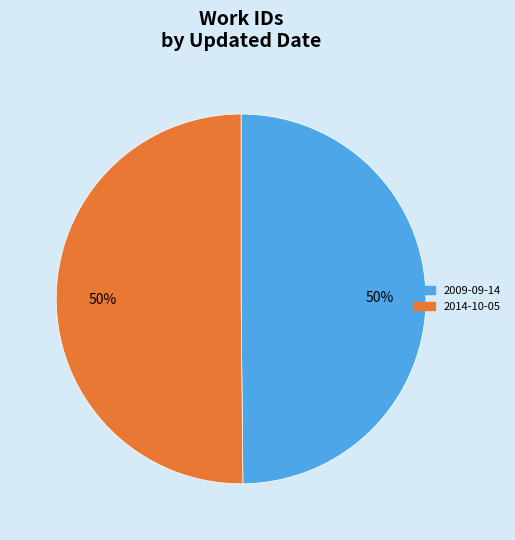

Approximately how many times larger is the value at 2014-10-05 compared to 2009-09-14?

1.0